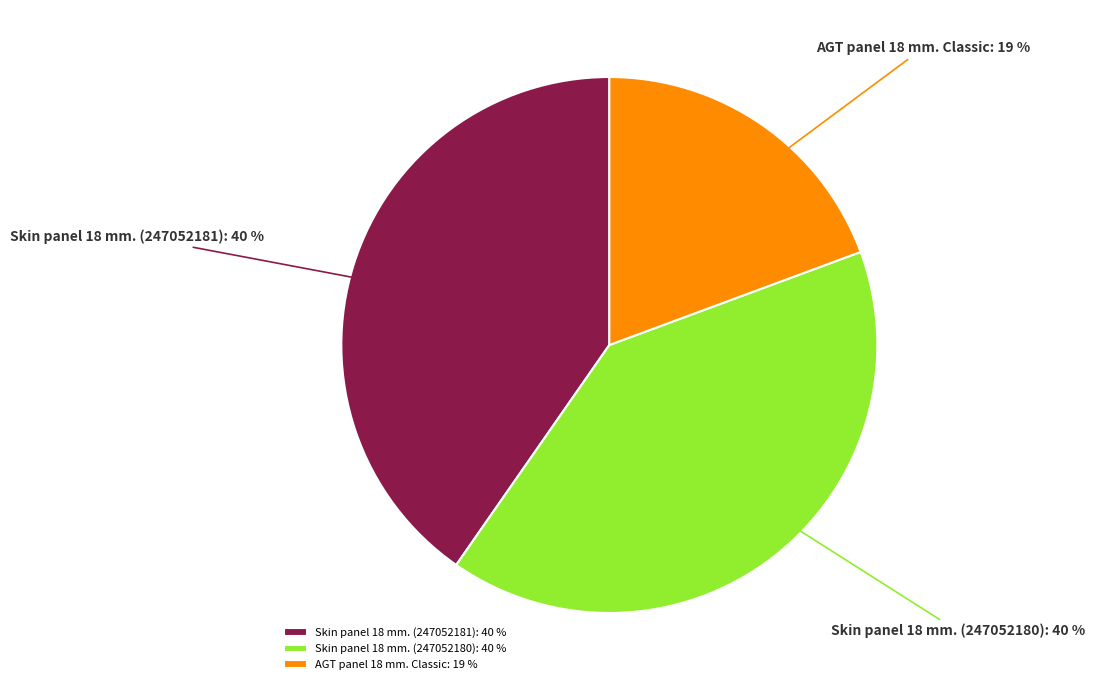

To the nearest percent, what portion does Skin panel 18 mm. (247052181) represent?

40%